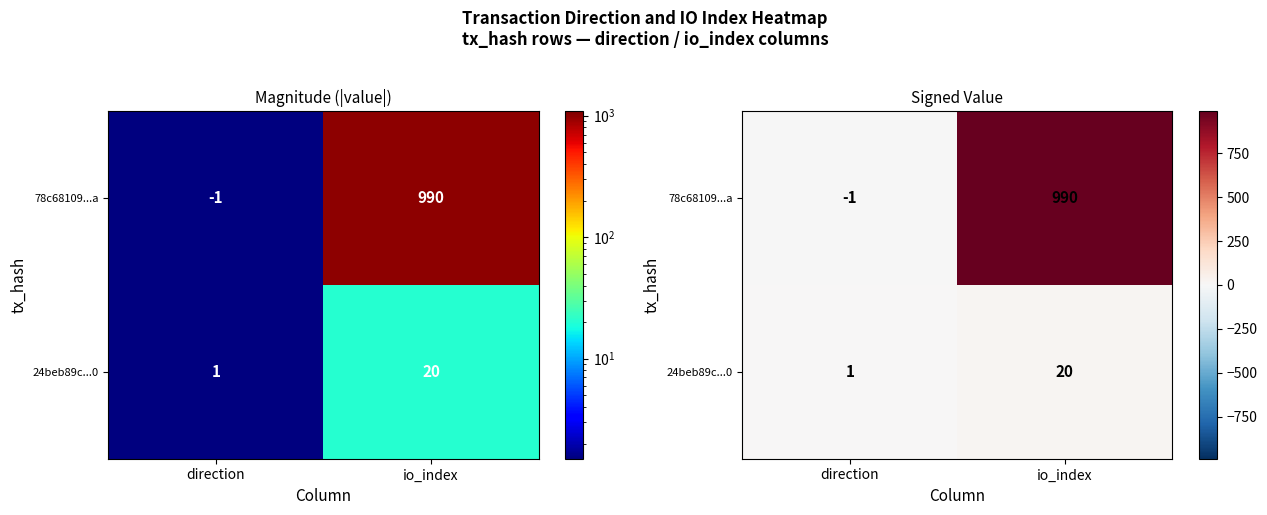

The value of 24beb89c...0 at io_index is 20. True or false?

True